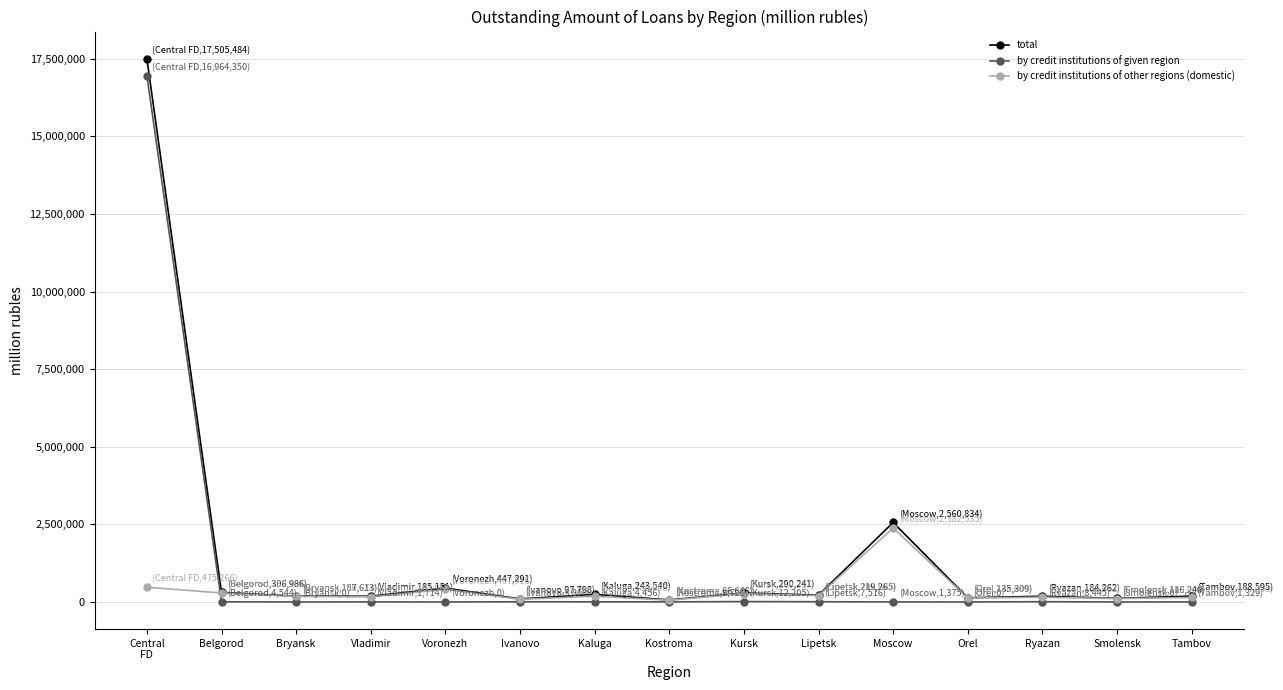

Which series has the largest total across all categories?

total